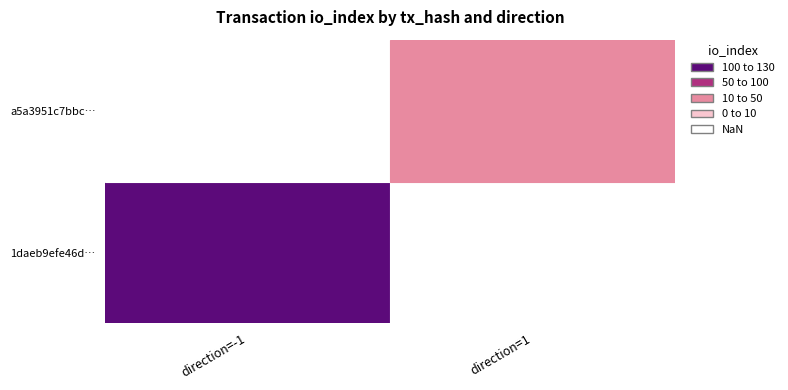

How many data points does each series have?

2